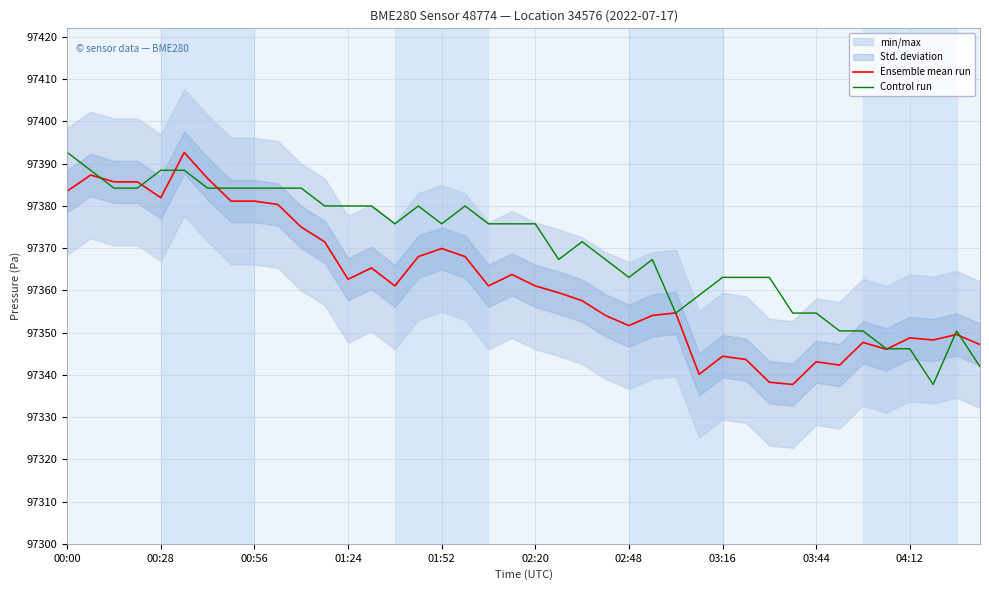

How many lines are shown in the chart?

2